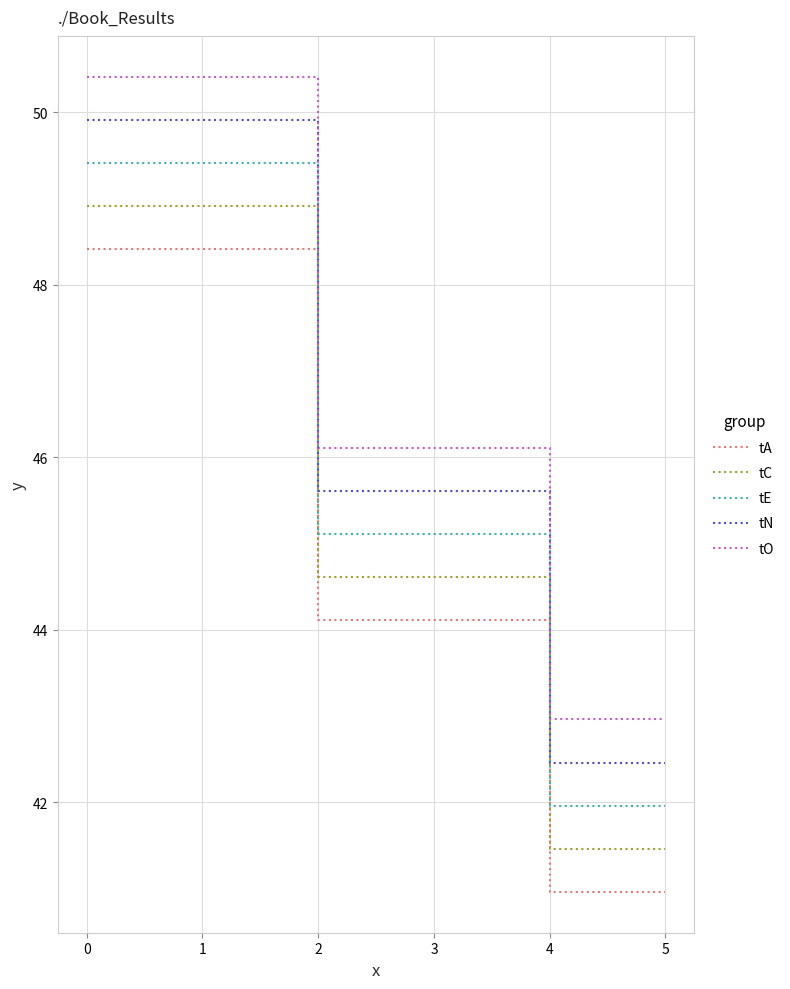

What is the sum of the tO values at 1 and 4?

93.4